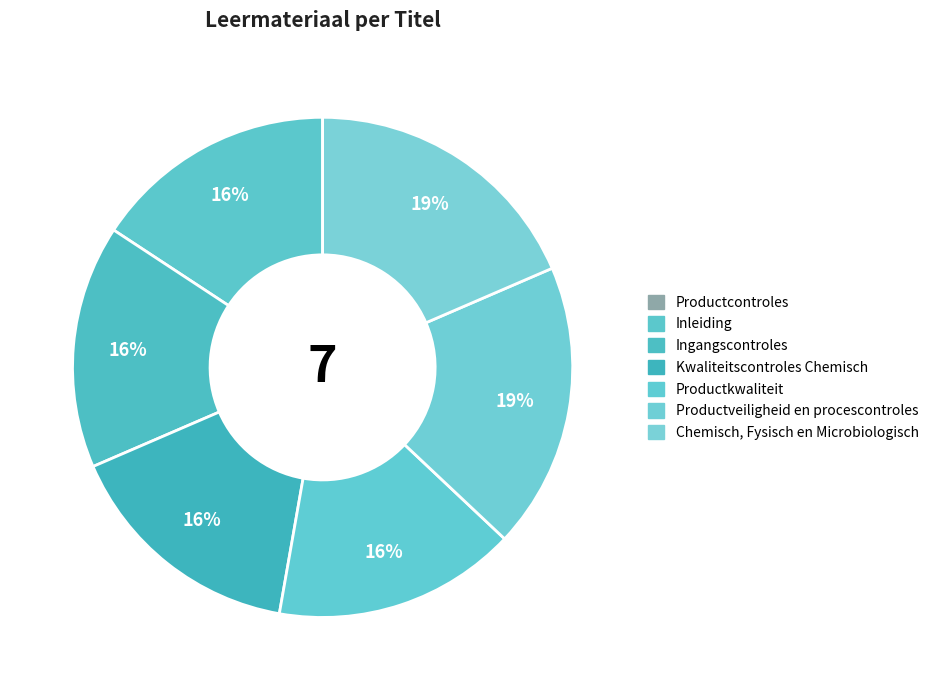

Which category has the biggest portion of the pie?

Chemisch, Fysisch en Microbiologisch